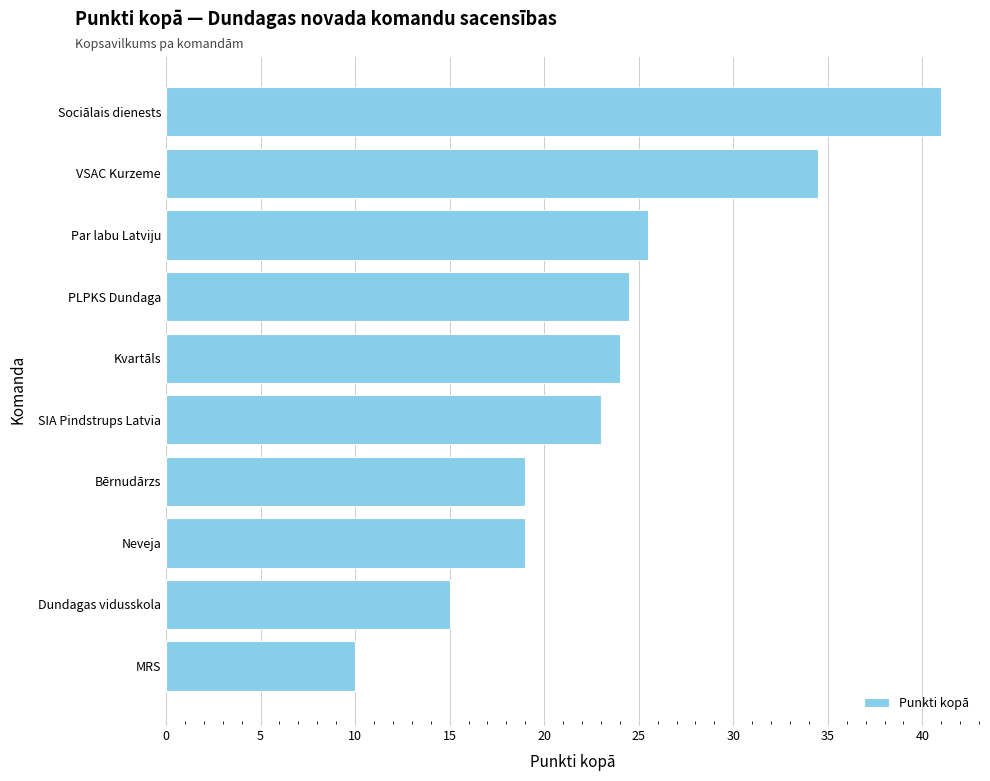

What position from the top is VSAC Kurzeme?

2